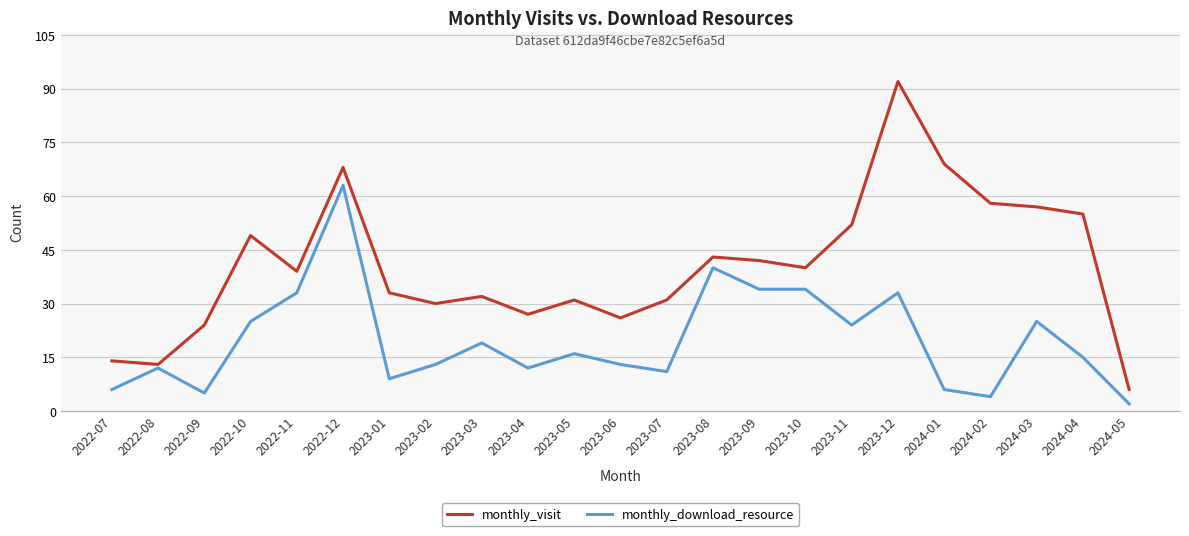

Rank the series at 2022-07 from highest to lowest value.

monthly_visit, monthly_download_resource